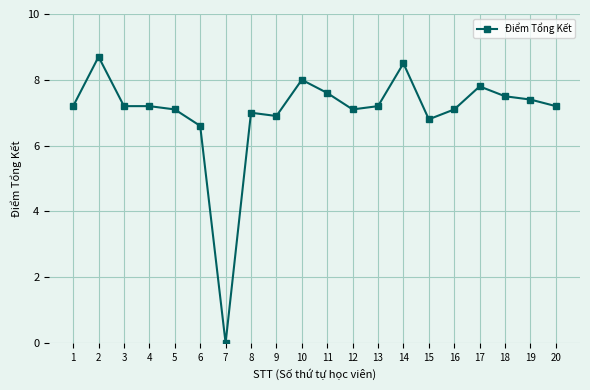

What is the difference between the maximum and minimum values?

8.7